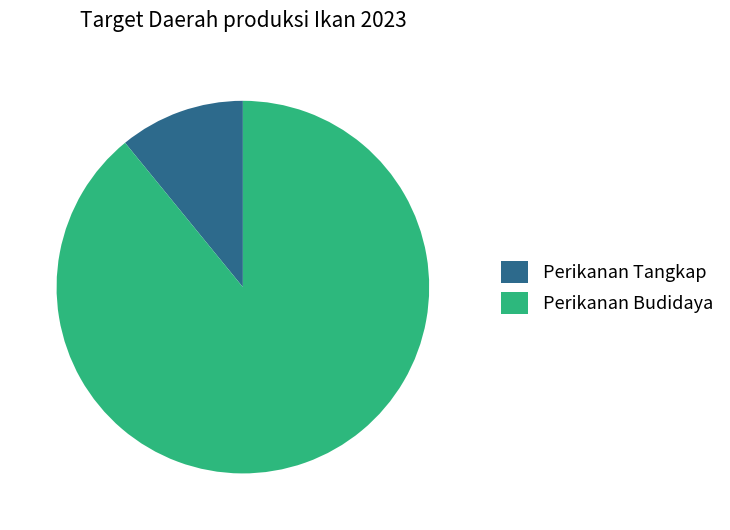

Rank the categories by value from highest to lowest.

Perikanan Budidaya, Perikanan Tangkap